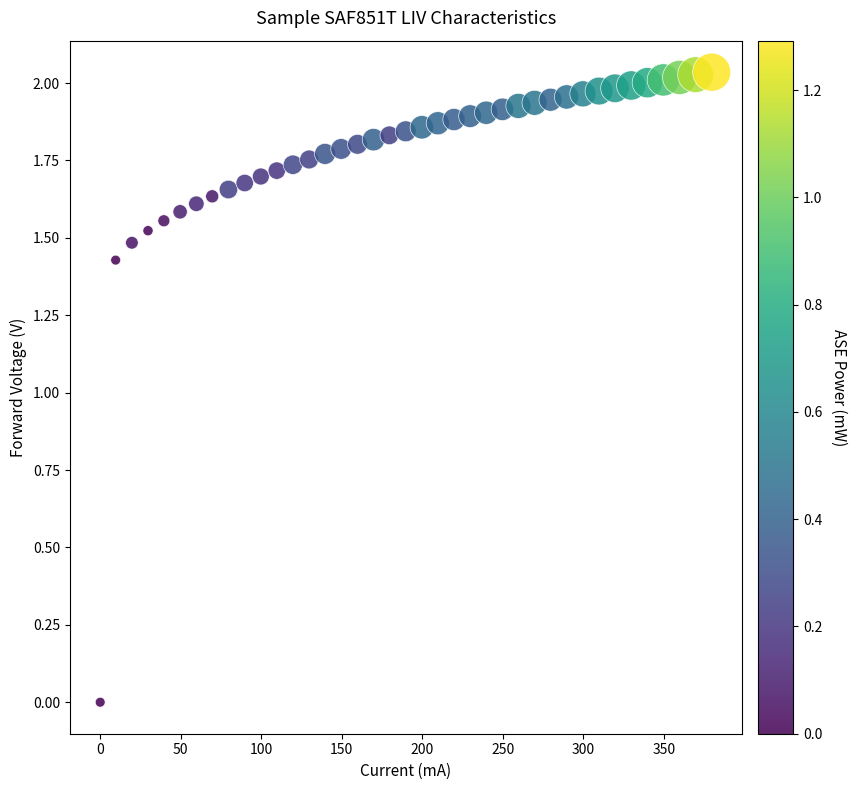

What is the range of X values (max minus min)?

379.7